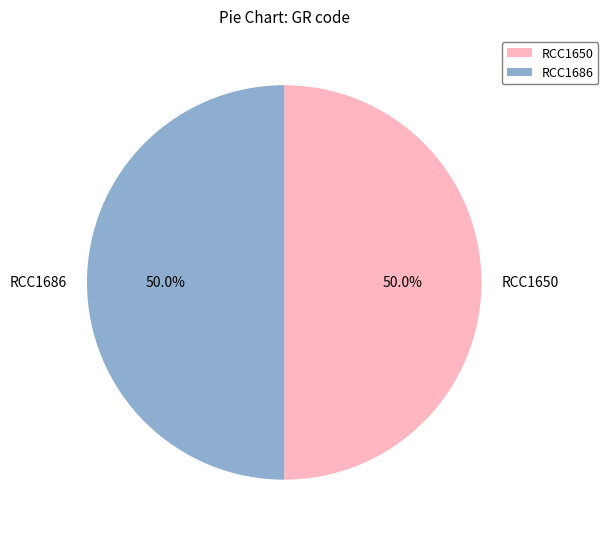

Combined, what portion of the pie is RCC1650 and RCC1686?

100.0%